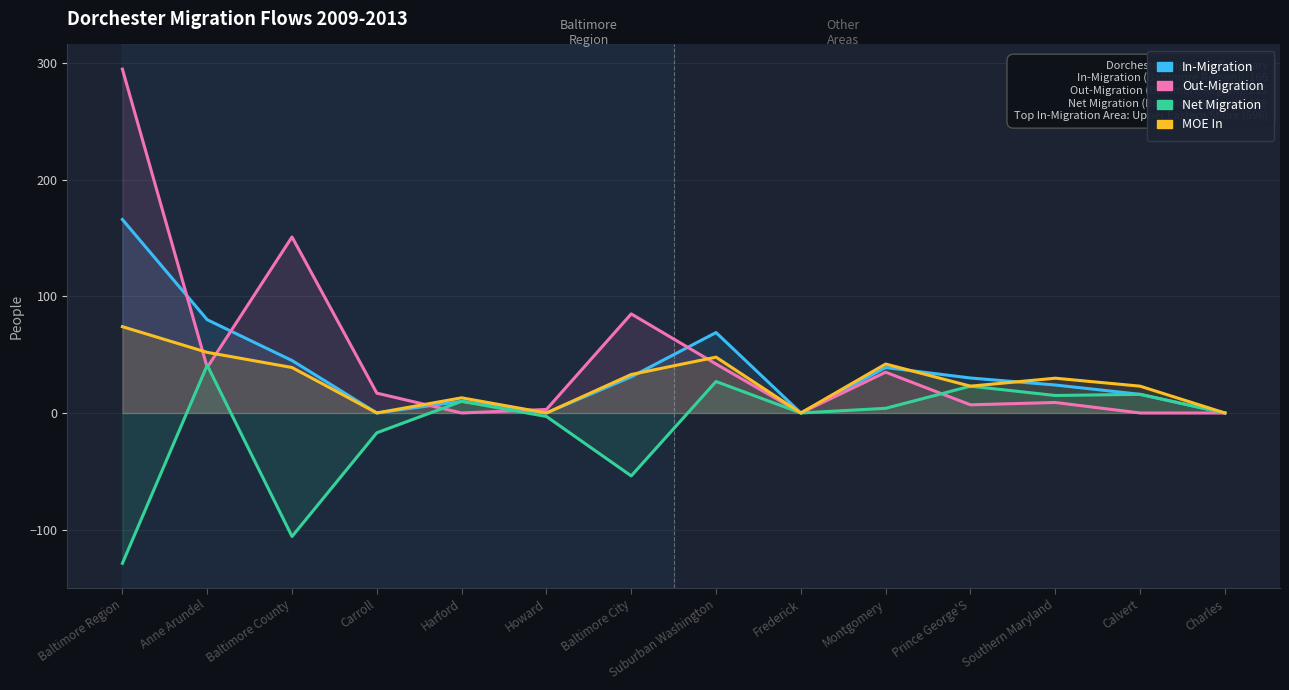

Reading left to right, what are all the values shown in this chart?

In-Migration: Baltimore Region=166.0	Anne Arundel=80.0	Baltimore County=45.0	Carroll=0.0	Harford=10.0	Howard=0.0	Baltimore City=31.0	Suburban Washington=69.0	Frederick=0.0	Montgomery=39.0	Prince George'S=30.0	Southern Maryland=24.0	Calvert=16.0	Charles=0.0
Out-Migration: Baltimore Region=295.0	Anne Arundel=39.0	Baltimore County=151.0	Carroll=17.0	Harford=0.0	Howard=3.0	Baltimore City=85.0	Suburban Washington=42.0	Frederick=0.0	Montgomery=35.0	Prince George'S=7.0	Southern Maryland=9.0	Calvert=0.0	Charles=0.0
Net Migration: Baltimore Region=-129.0	Anne Arundel=41.0	Baltimore County=-106.0	Carroll=-17.0	Harford=10.0	Howard=-3.0	Baltimore City=-54.0	Suburban Washington=27.0	Frederick=0.0	Montgomery=4.0	Prince George'S=23.0	Southern Maryland=15.0	Calvert=16.0	Charles=0.0
MOE In: Baltimore Region=74.0	Anne Arundel=52.0	Baltimore County=39.0	Carroll=0.0	Harford=13.0	Howard=0.0	Baltimore City=33.0	Suburban Washington=47.9	Frederick=0.0	Montgomery=42.0	Prince George'S=23.0	Southern Maryland=29.8	Calvert=23.0	Charles=0.0